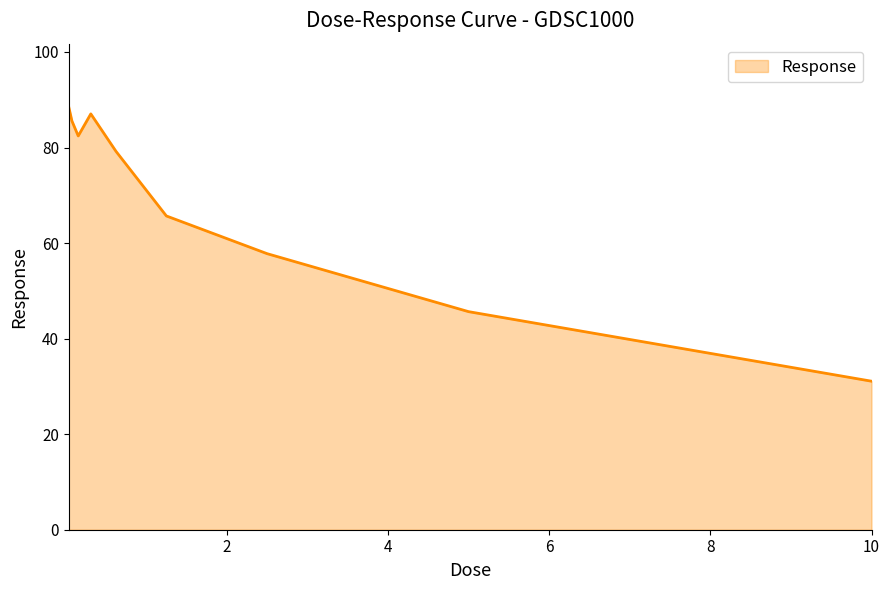

Reading left to right, list all the values displayed in this chart.

88.5	85.6	82.4	87.0	79.2	65.7	57.8	45.6	31.1